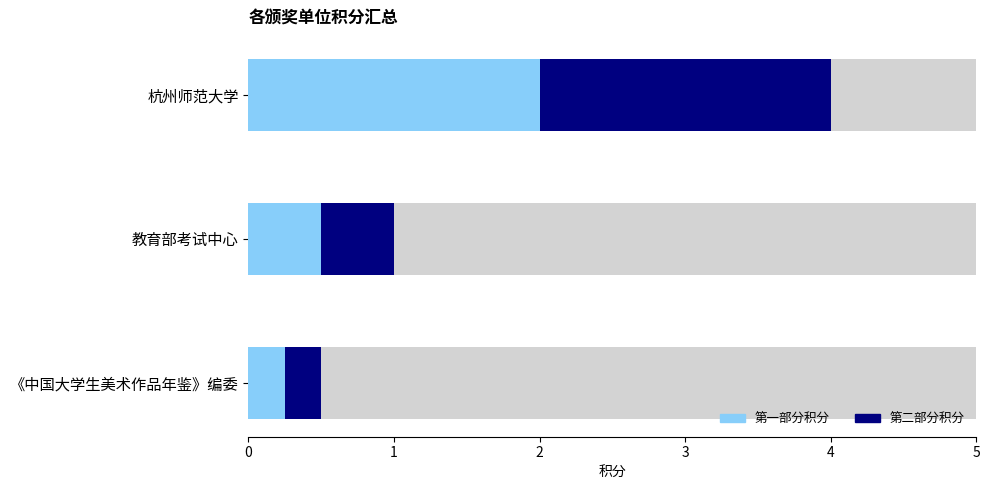

Is it true that 第一部分积分 equals 2.0 at 杭州师范大学?

True